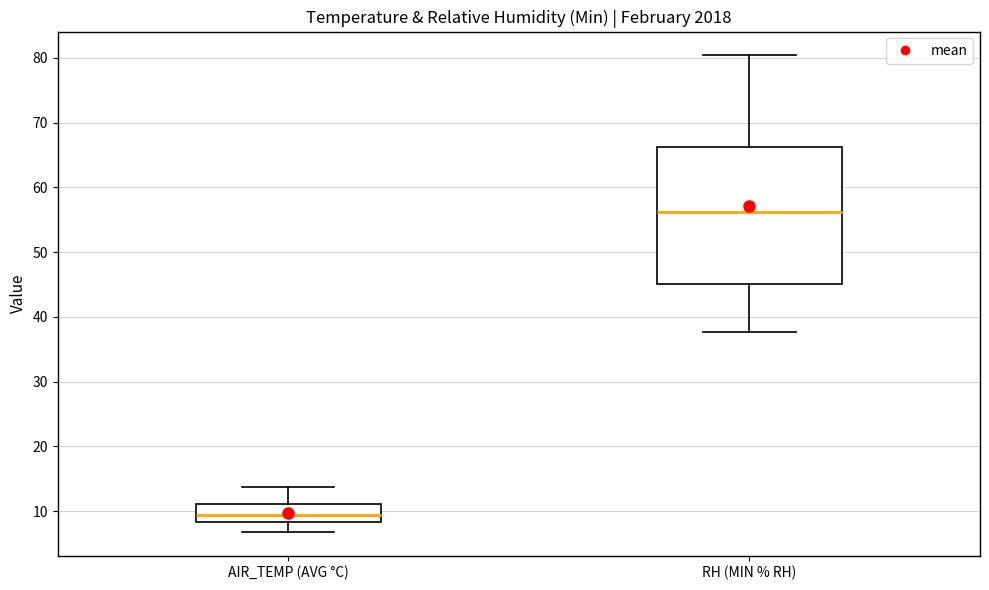

Comparing the boxes themselves (not the whiskers), which one is the tallest?

RH (MIN % RH)